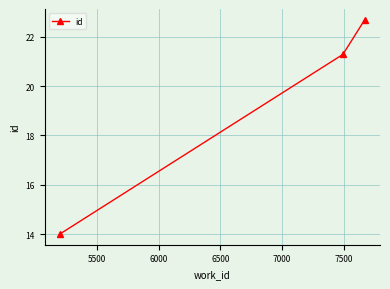

What is the difference between the second highest and minimum values?

7.3